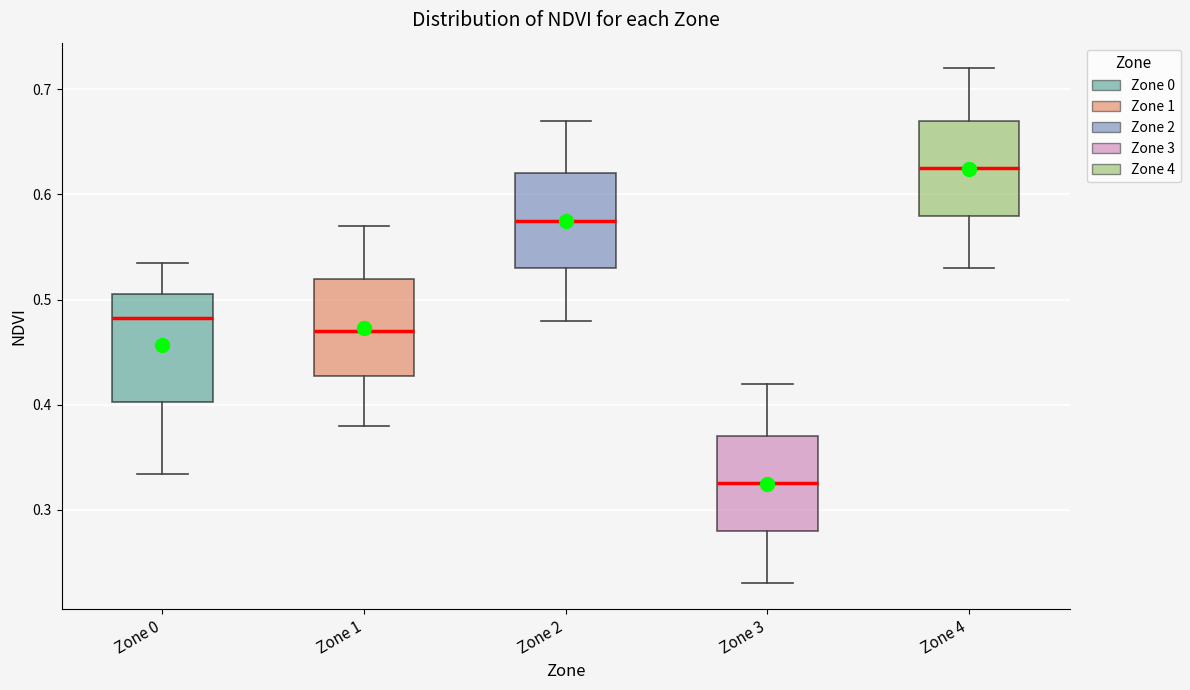

Reading left to right, read every box against the y-axis: the position of its median line, the range the box covers, and the ends of its whiskers. The values are not printed on the chart, so give them approximately, as read against the axis.

Zone 0: median 0.48, box 0.40 to 0.50, whiskers 0.33 to 0.54
Zone 1: median 0.47, box 0.43 to 0.52, whiskers 0.38 to 0.57
Zone 2: median 0.58, box 0.53 to 0.62, whiskers 0.48 to 0.67
Zone 3: median 0.33, box 0.28 to 0.37, whiskers 0.23 to 0.42
Zone 4: median 0.63, box 0.58 to 0.67, whiskers 0.53 to 0.72